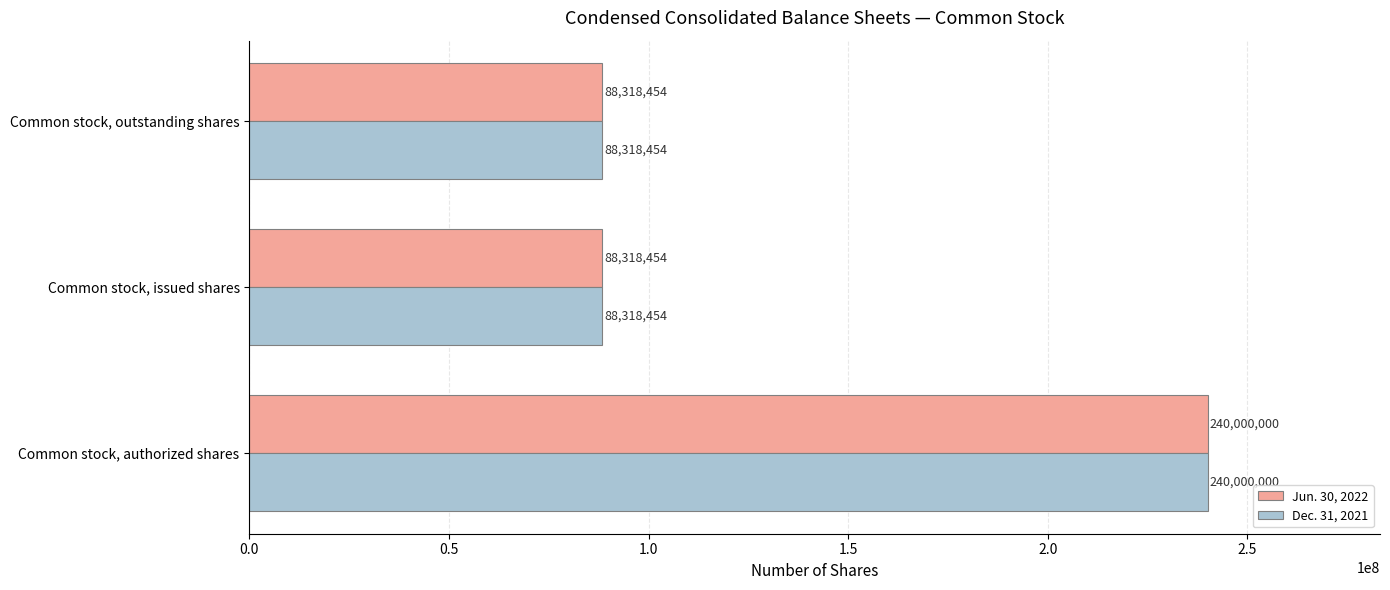

True or false: Dec. 31, 2021 has a value of 240000000 at Common stock, authorized shares.

True